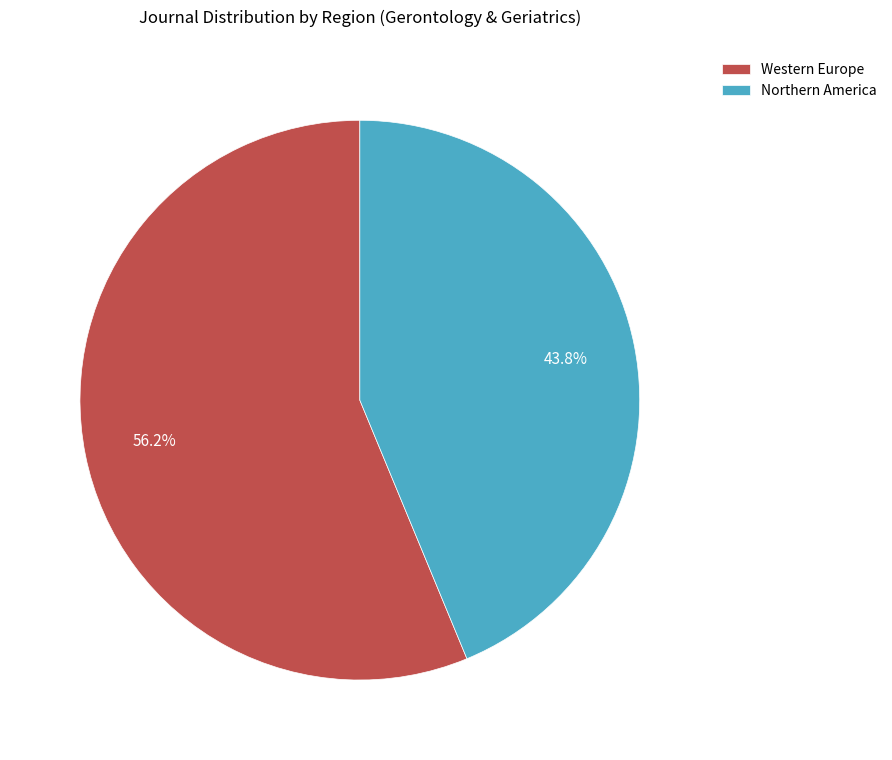

Which category has the biggest portion of the pie?

Western Europe